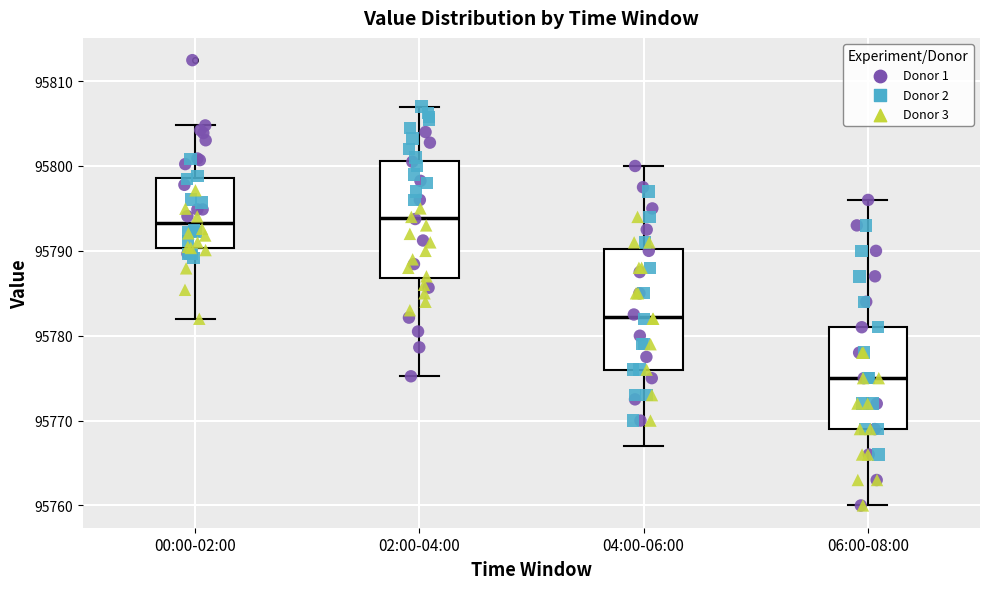

Which box has the lowest median line?

06:00-08:00